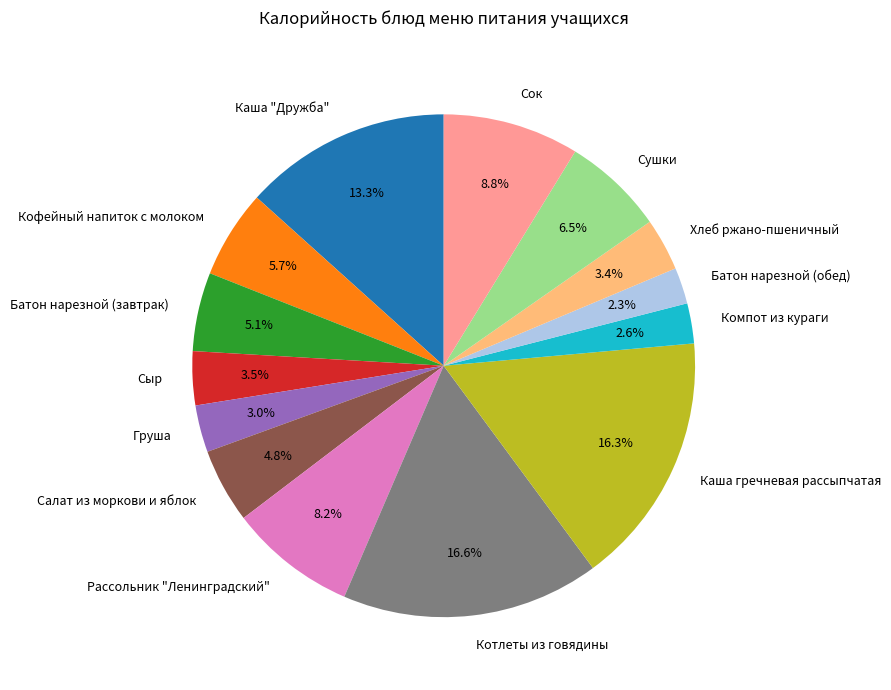

Count the number of slices in the pie.

14